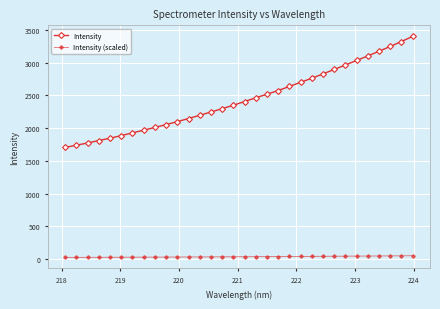

At how many categories does at least one series exceed 974?

32